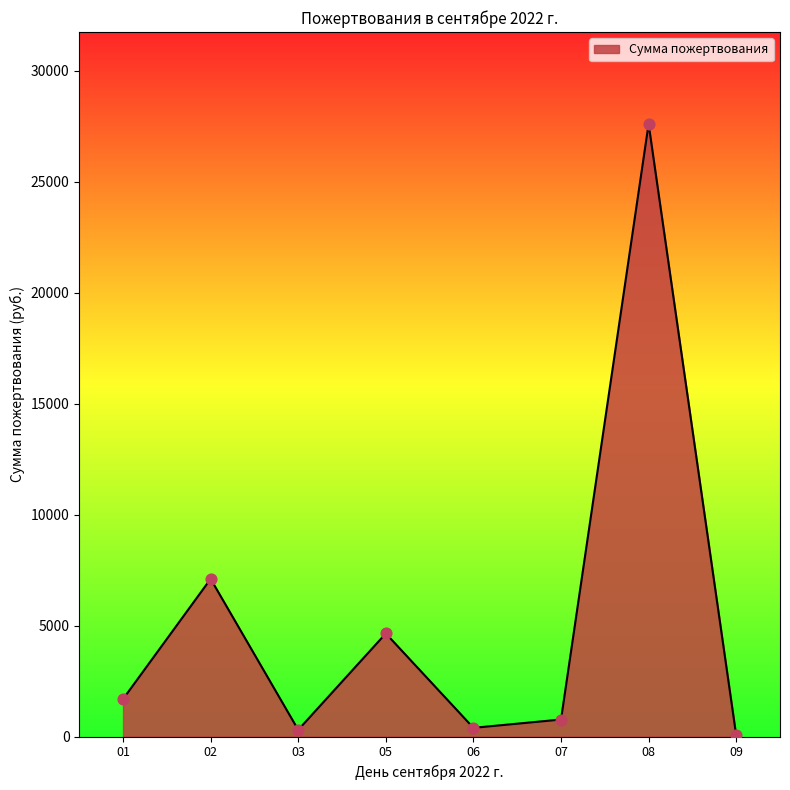

What is the change in value from 02 to 08?

+20498